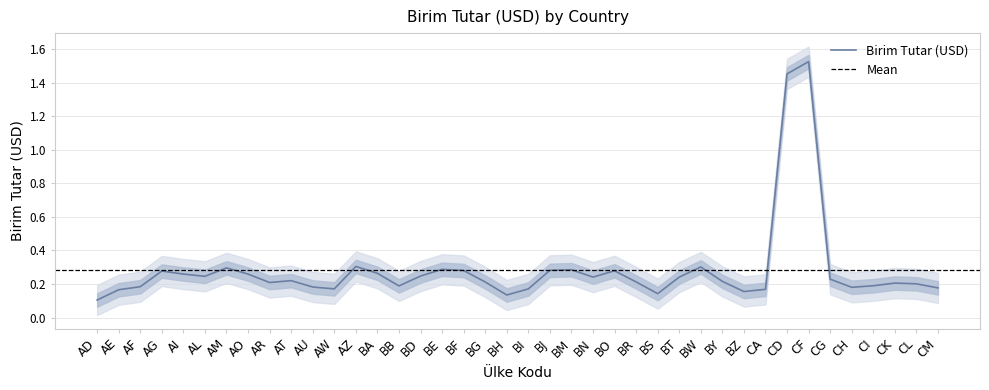

The value of Birim Tutar (USD) at CM is 0.1. True or false?

False